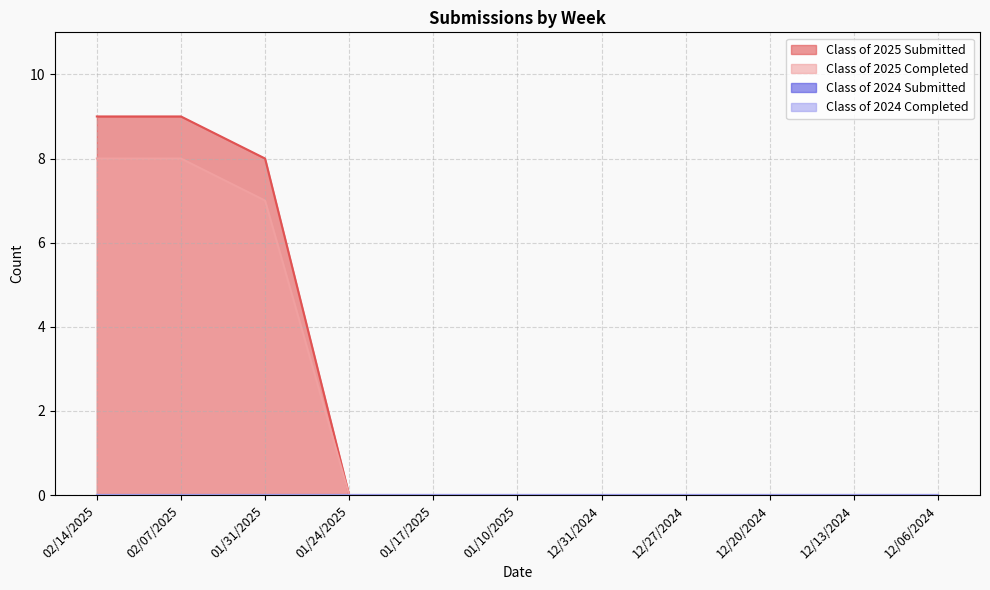

Which has a higher value, 12/27/2024 or 02/14/2025?

02/14/2025